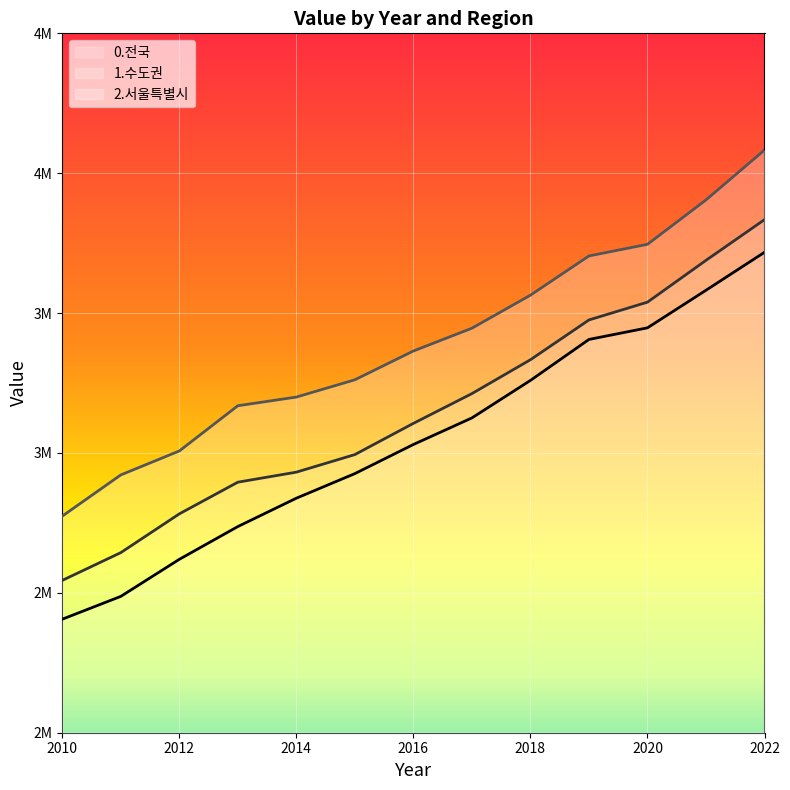

The value of 0.전국 at 2014 is 1677926. True or false?

False